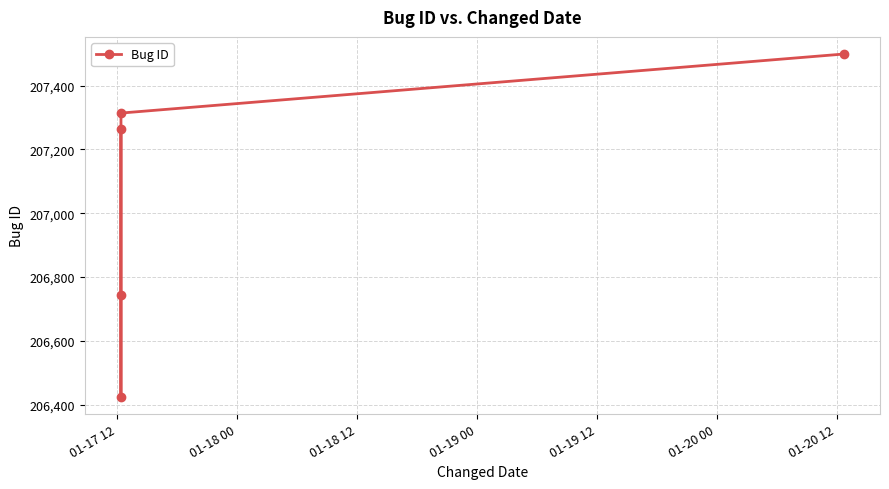

True or false: the data has more than 0 interior local peaks.

False